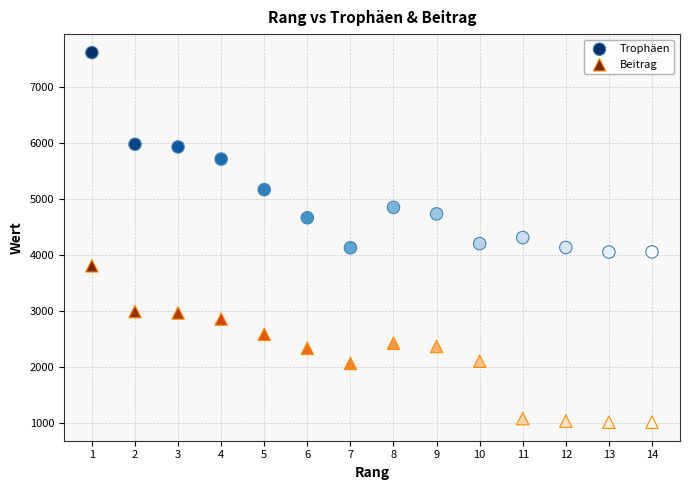

Which series reaches the maximum Y coordinate?

Trophäen